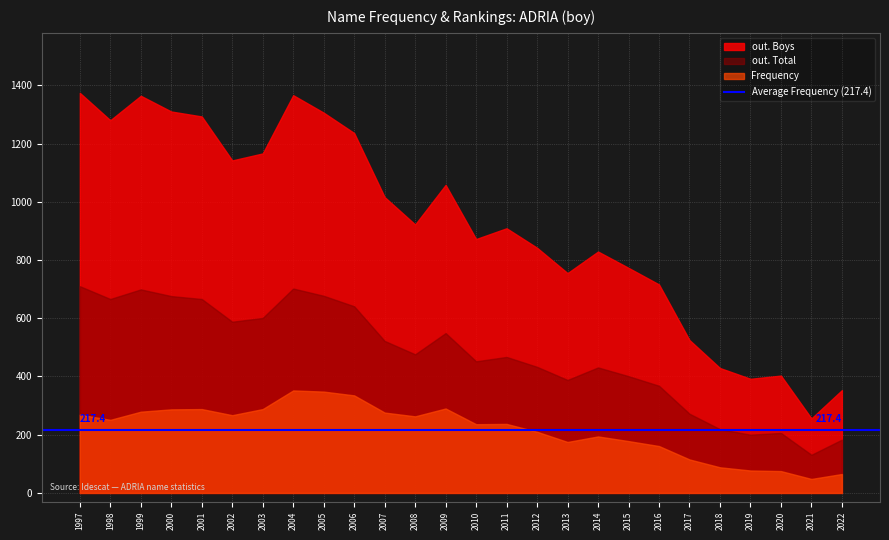

At which label does out. Total reach its peak?

1997